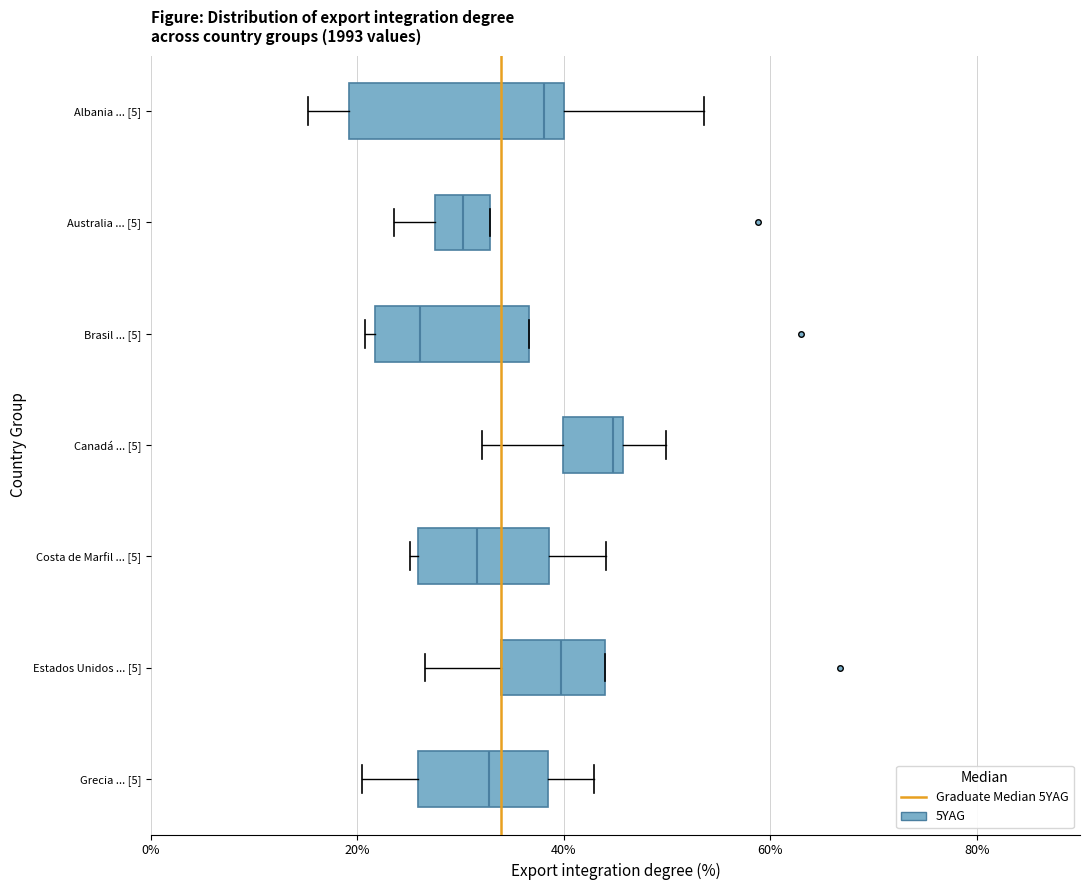

Where is the left edge of the box for Brasil ... [5] on the x-axis? The values are not printed on the chart, so give them approximately, as read against the axis.

22